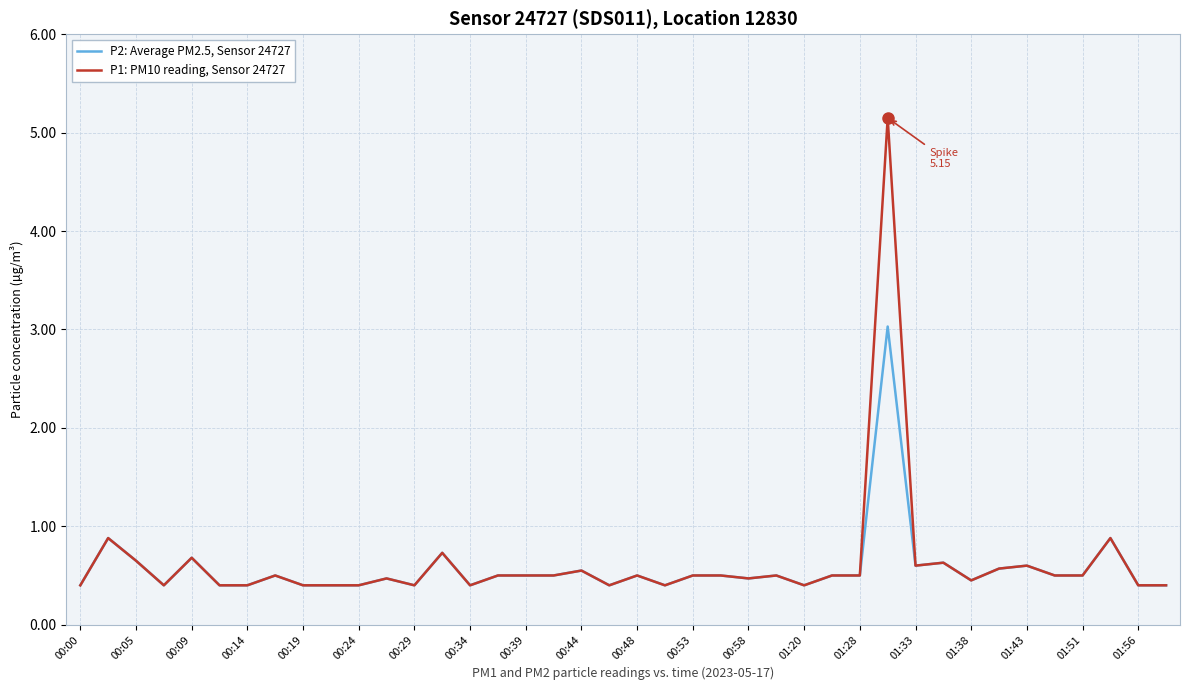

Which series has the widest spread of values?

P1: PM10 reading, Sensor 24727